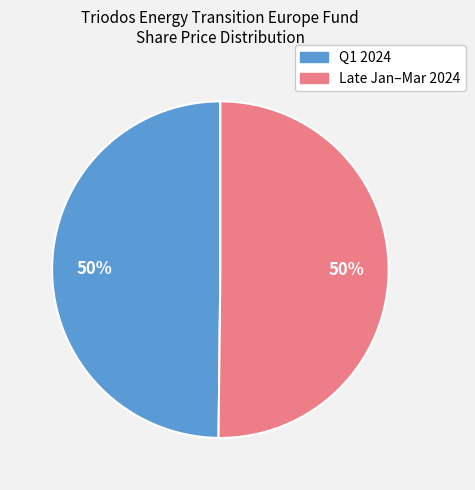

To the nearest percent, what is the average slice percentage?

50%